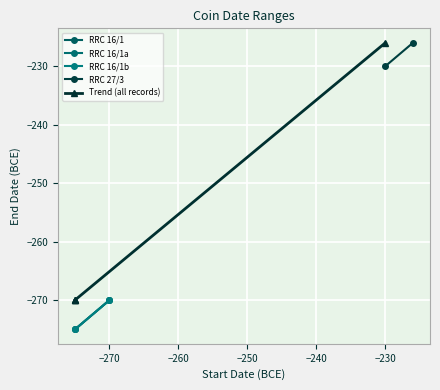

Read the RRC 16/1a value at 1.

-270